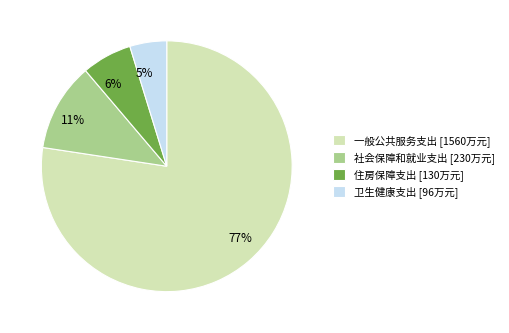

What percentage is the 住房保障支出 slice, to the nearest percent?

6%